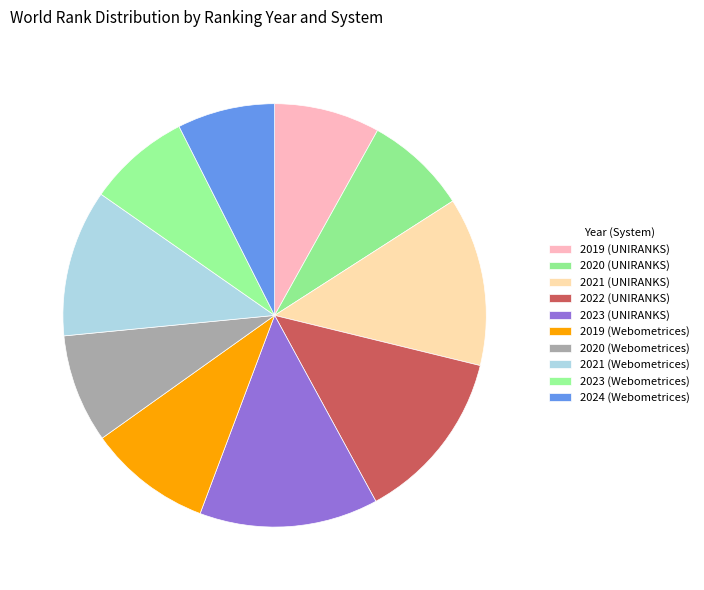

How many slices are in this pie chart?

10